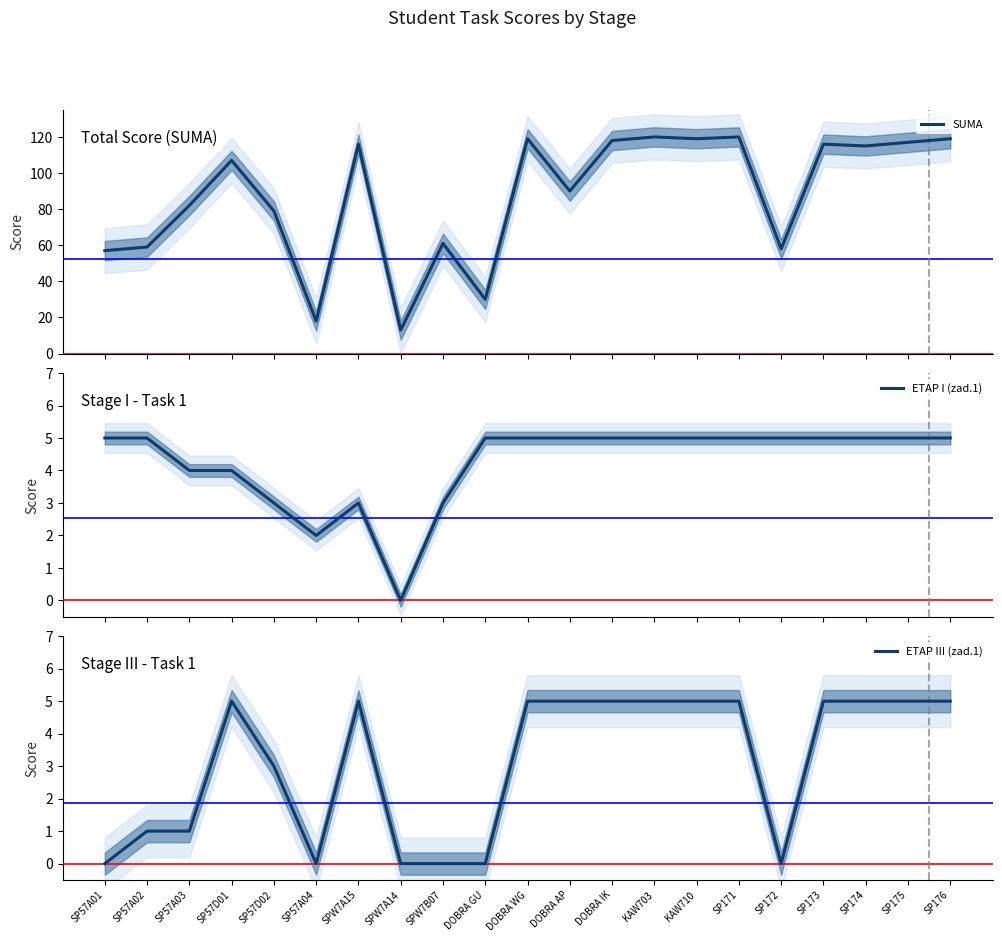

What are all the series names shown in the legend?

SUMA, ETAP I (zad.1), ETAP III (zad.1)